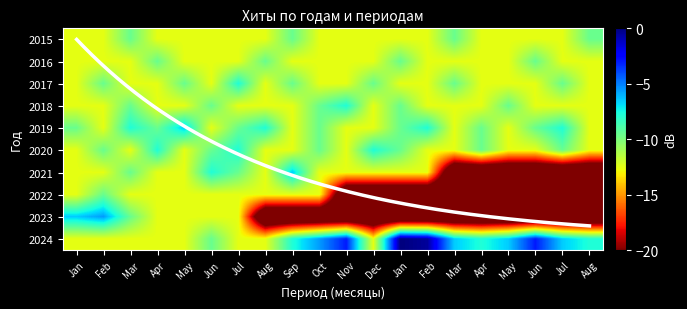

How many data points in 2017 are above -12?

7